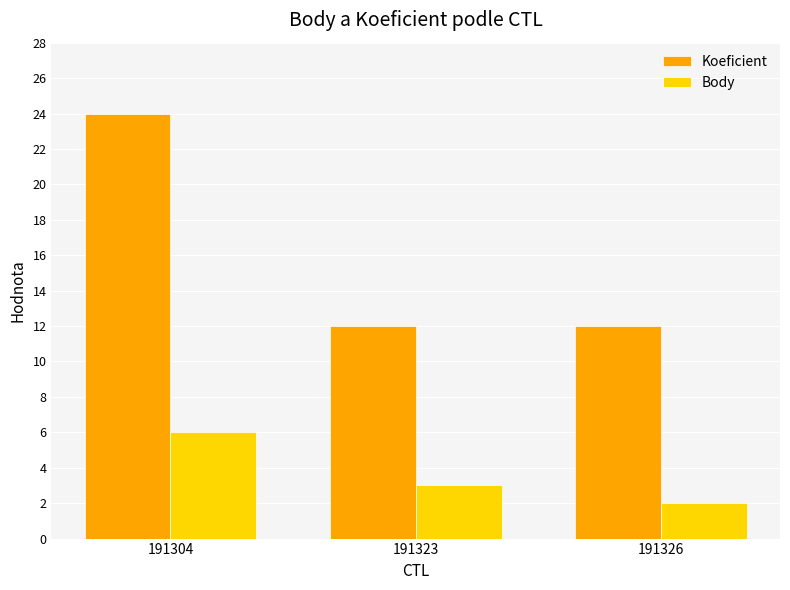

What is the difference between the Koeficient values at 191304 and 191326?

12